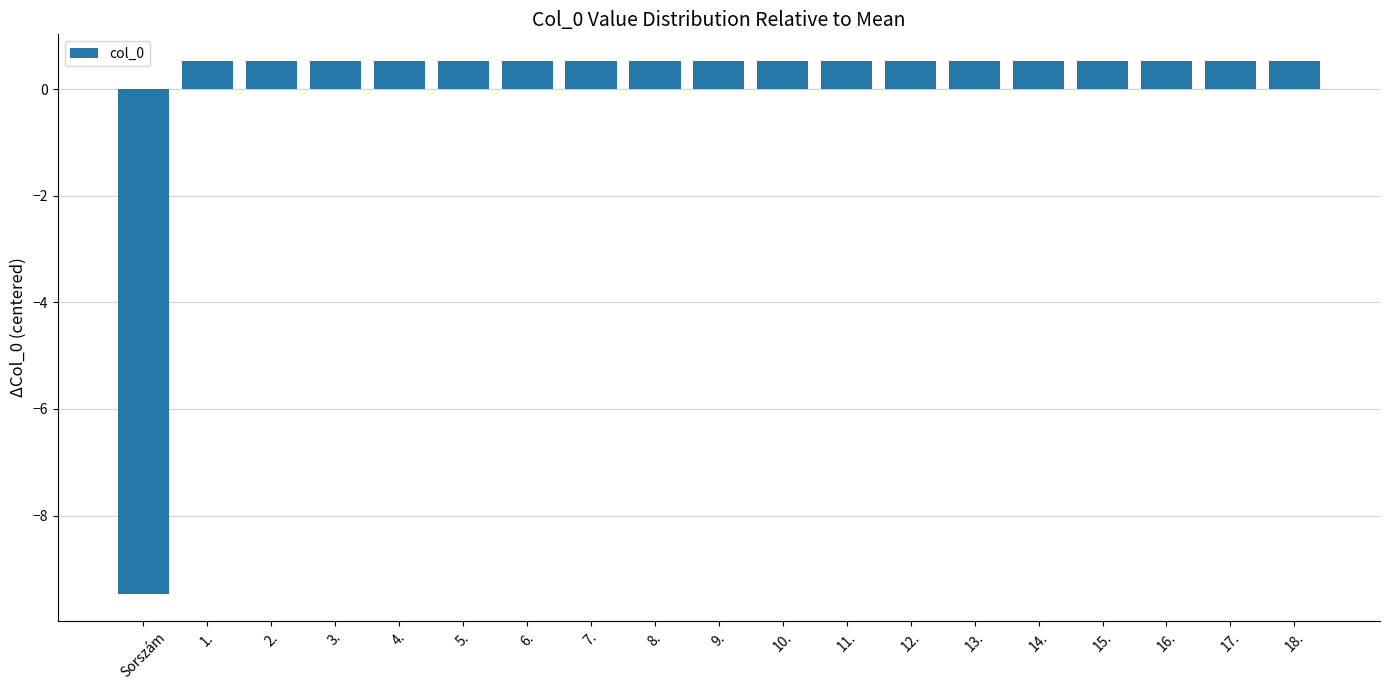

How many series are shown in this chart?

1